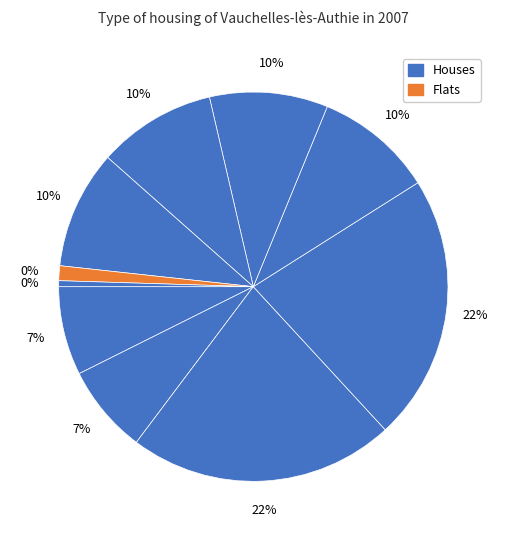

How many slices are in this pie chart?

10